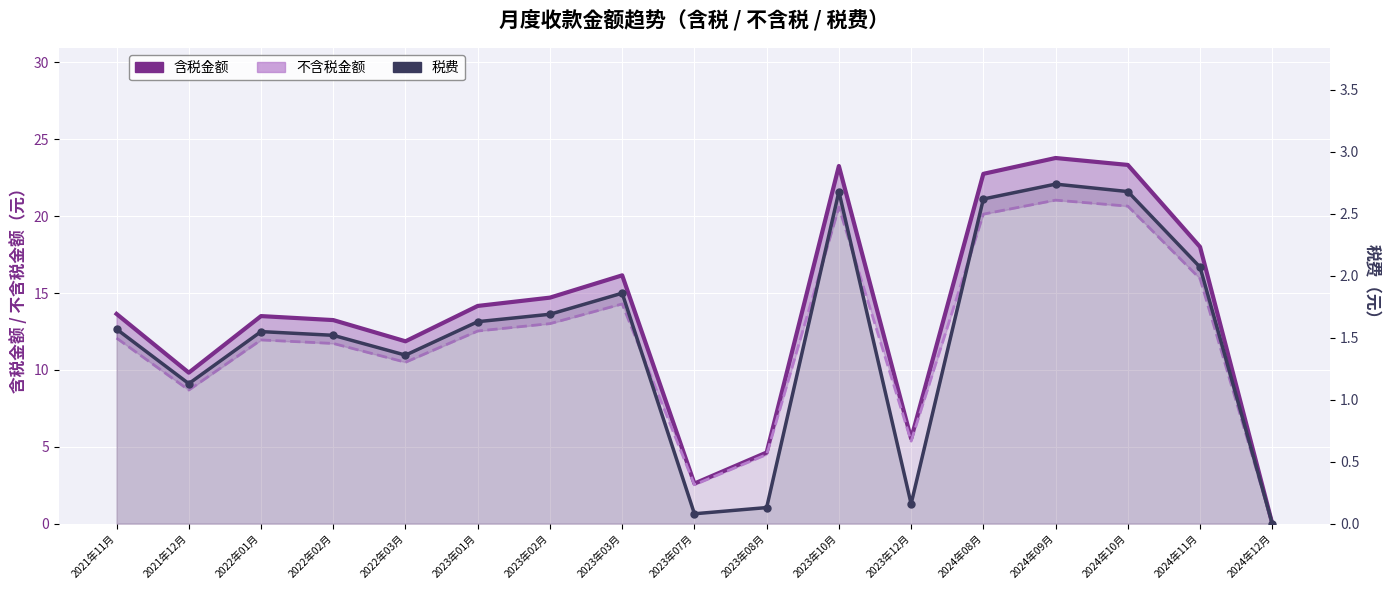

Reading left to right, what are all the values shown in this chart?

含税金额: 13.6	9.8	13.5	13.2	11.9	14.2	14.7	16.1	2.6	4.6	23.3	5.5	22.8	23.8	23.3	18.0	0.0
不含税金额: 12.1	8.7	11.9	11.7	10.5	12.5	13.0	14.3	2.5	4.5	20.6	5.4	20.1	21.0	20.6	15.9	0.0
税费: 1.6	1.1	1.6	1.5	1.4	1.6	1.7	1.9	0.1	0.1	2.7	0.2	2.6	2.7	2.7	2.1	0.0